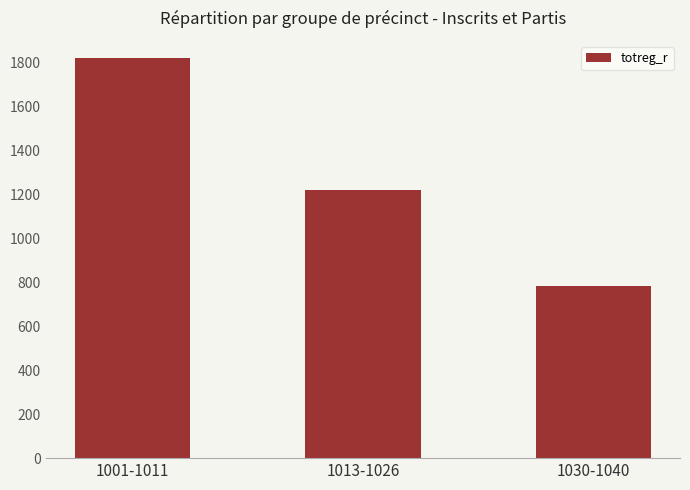

How many bars are there in total?

3